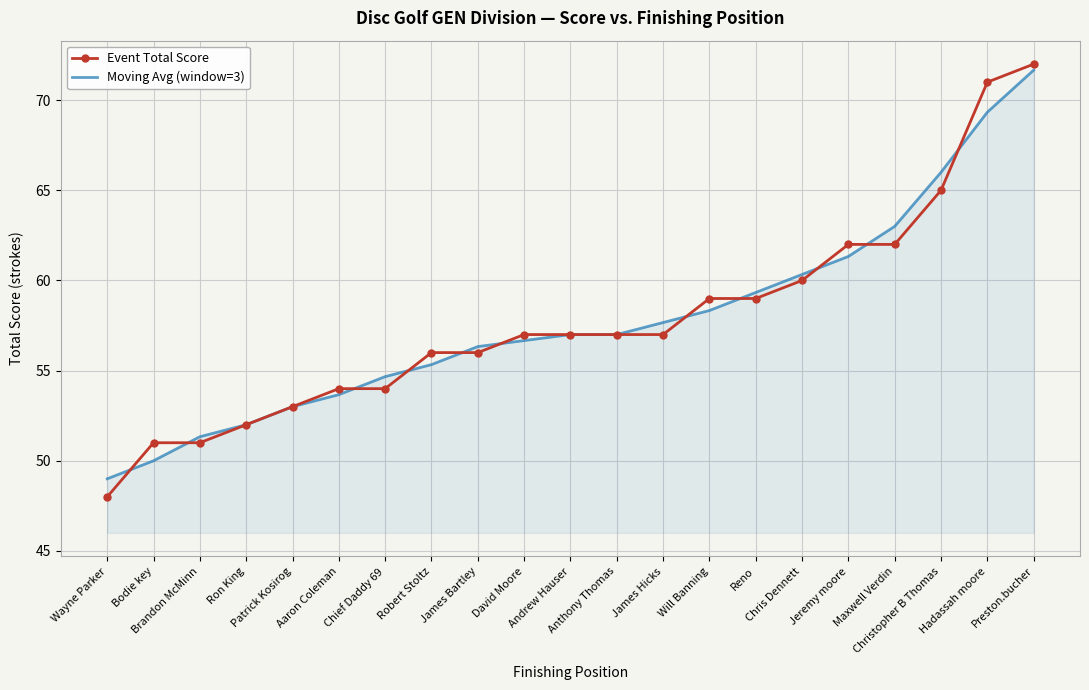

Rank the series by their maximum value, from highest to lowest.

Event Total Score, Moving Avg (window=3)